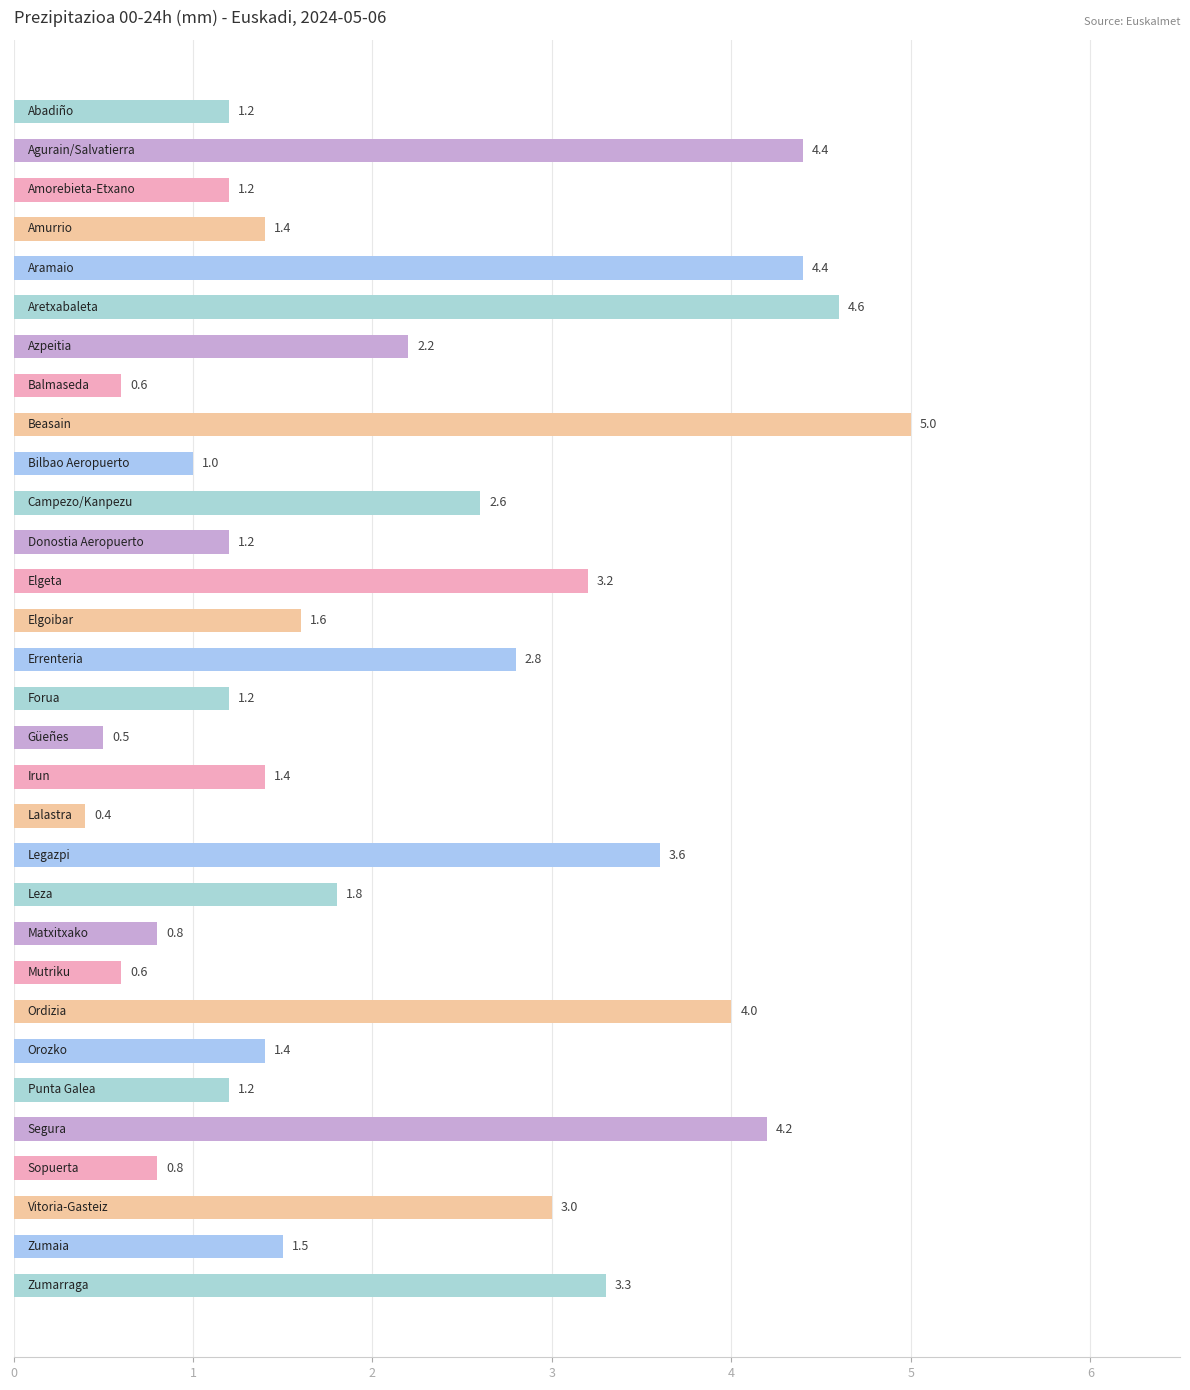

What is the greatest value displayed?

5.0